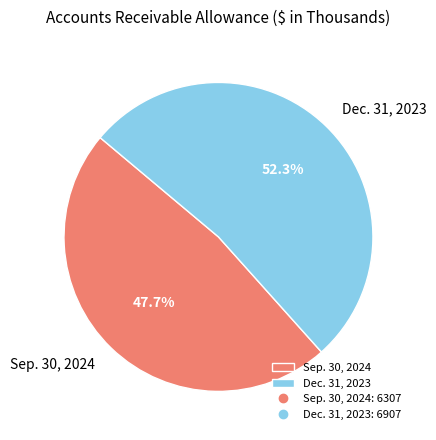

What percentage do Dec. 31, 2023 and Sep. 30, 2024 together represent?

100.0%